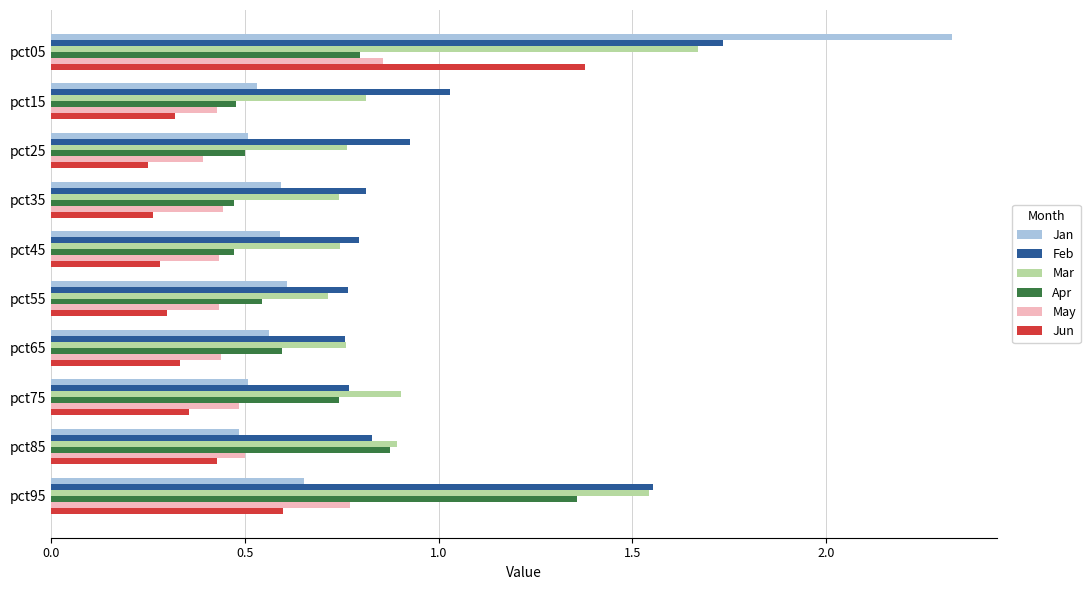

Is it true that Jun equals 0.1 at pct55?

False